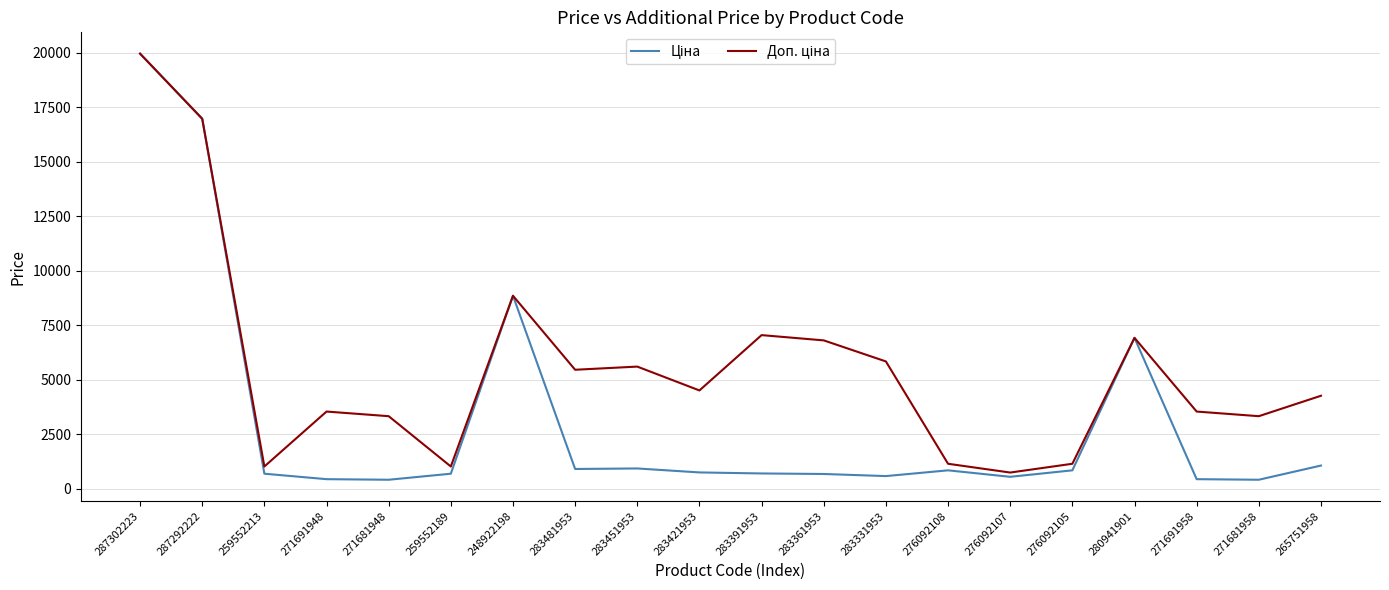

What is the total value across all series at 287302223?

39928.3